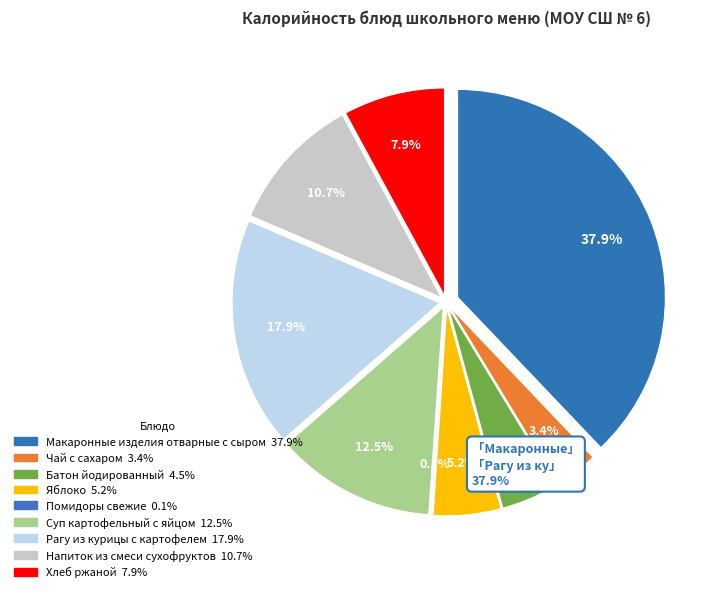

How many segments does this pie chart have?

9